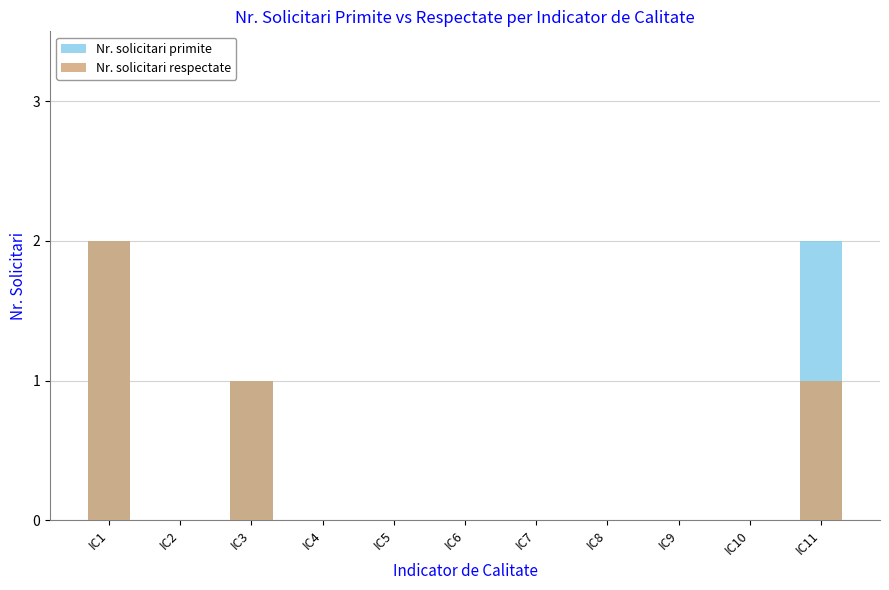

What is the difference between the maximum and minimum values in the Nr. solicitari respectate series?

2